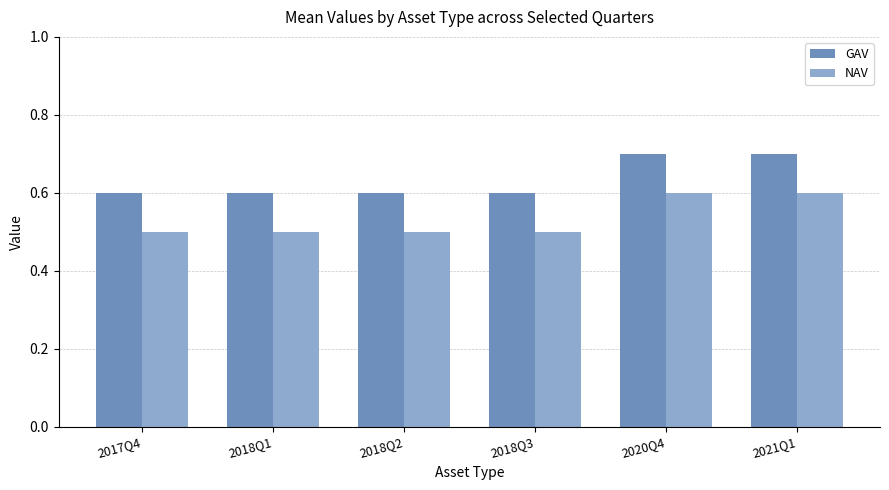

What is the maximum value for NAV?

0.6